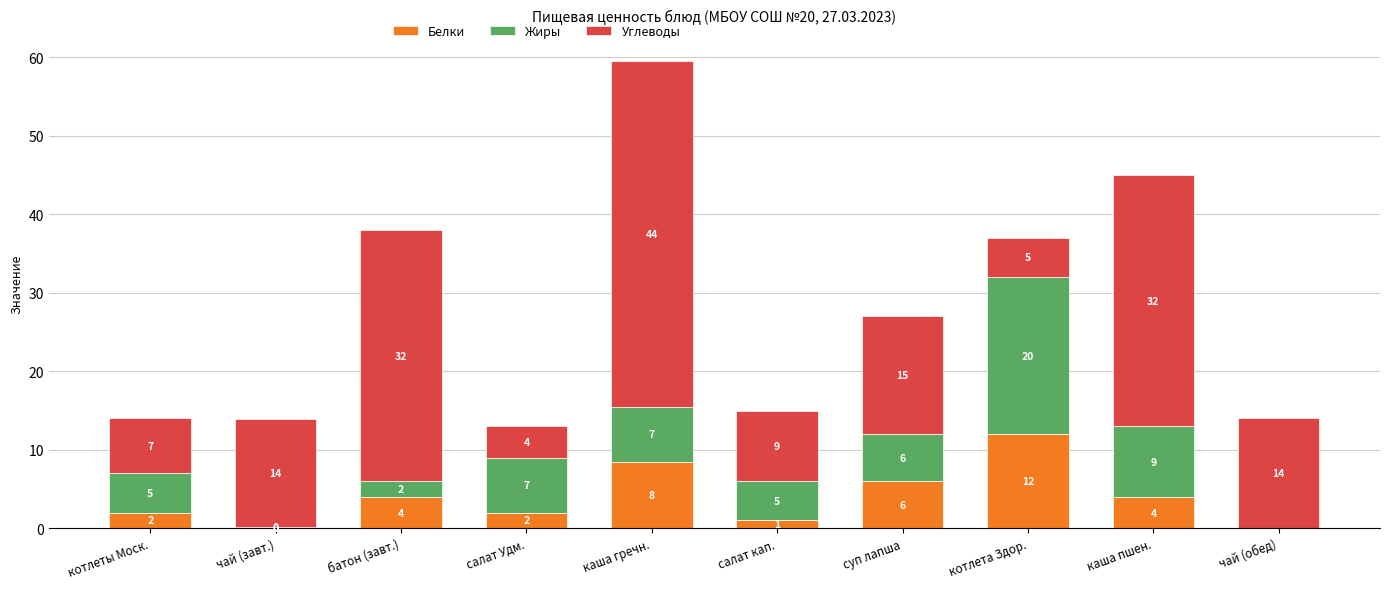

At which category is the sum across all series the highest?

каша гречн.